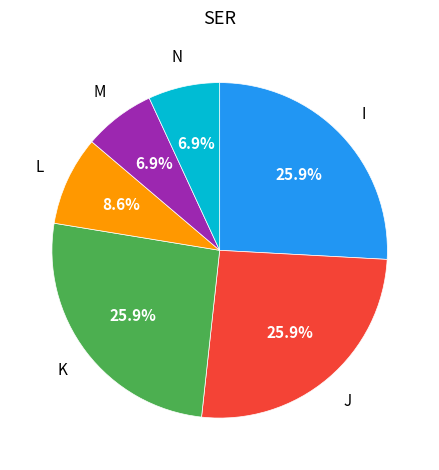

How many slices are in this pie chart?

6